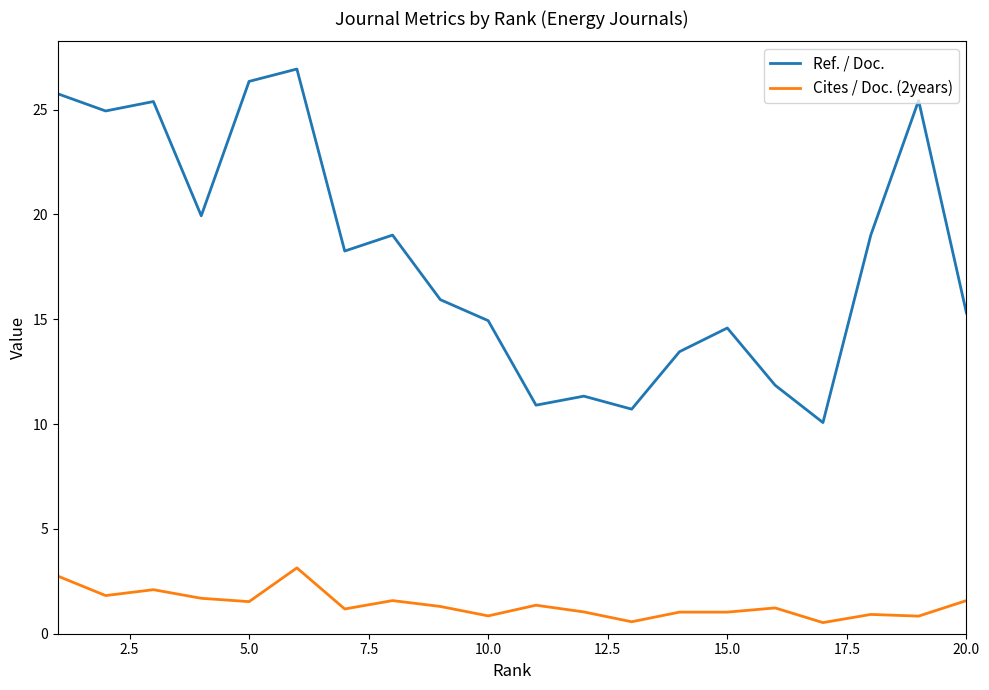

Rank the series by their average value, from lowest to highest.

Cites / Doc. (2years), Ref. / Doc.